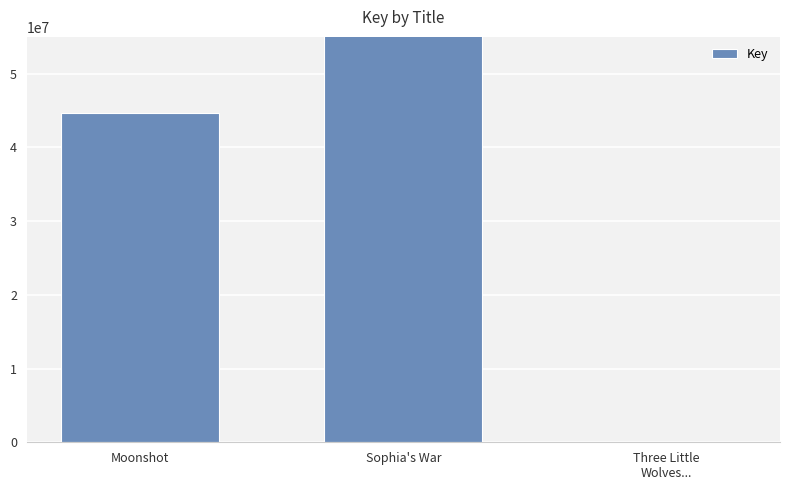

List the labels in order of value, smallest first.

Three Little
Wolves..., Moonshot, Sophia's War